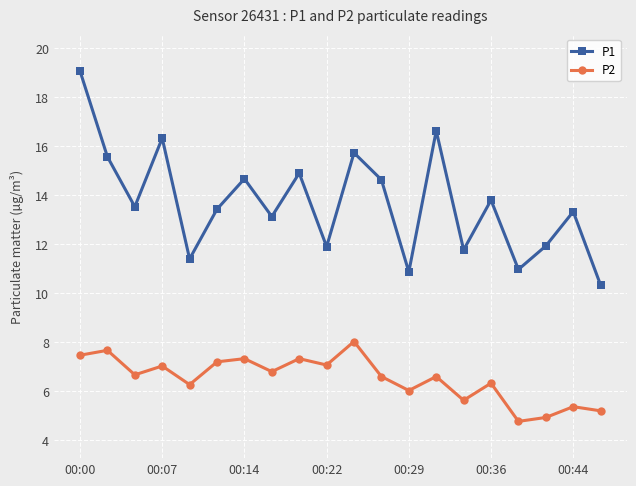

What is the value of the P2 point at the 10th from the left?

7.1